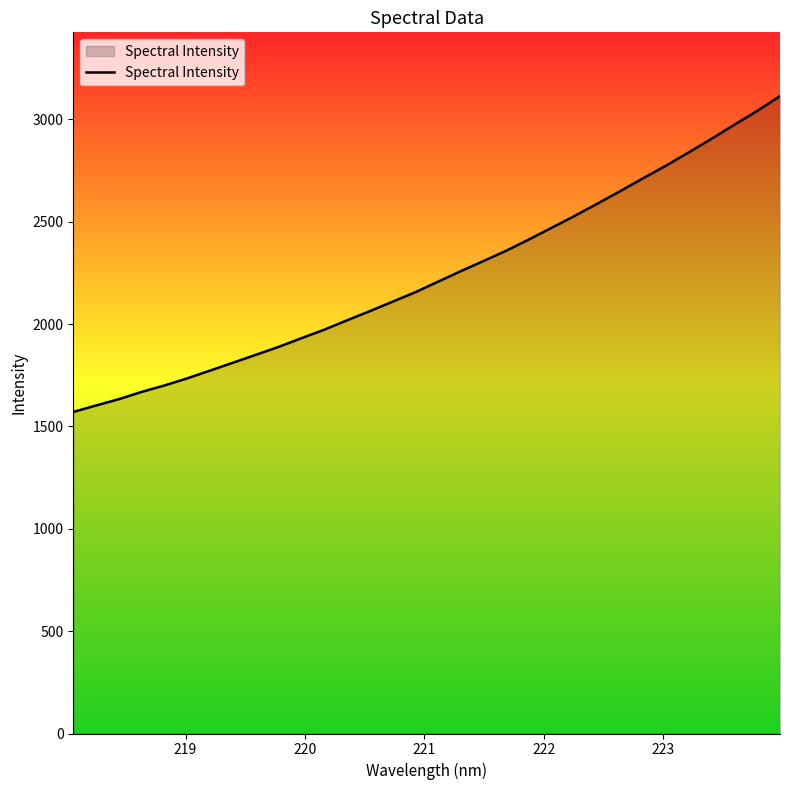

What is the greatest value displayed?

3113.8